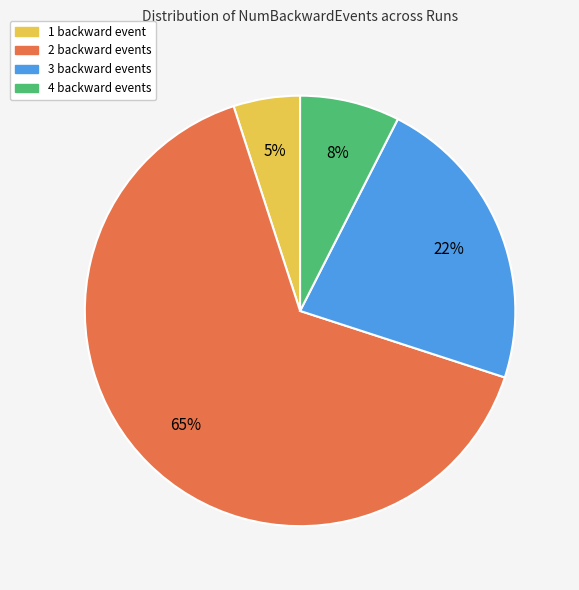

How many segments does this pie chart have?

4